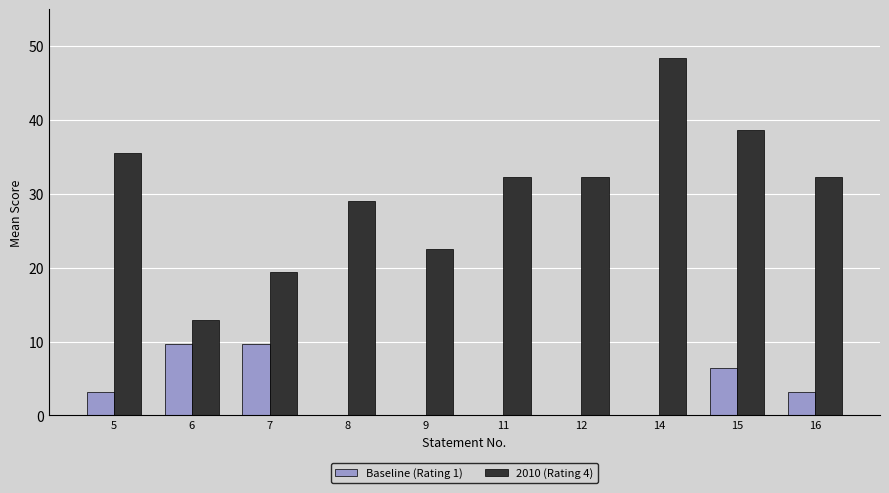

The value of Baseline (Rating 1) at 14 is -4.5. True or false?

False